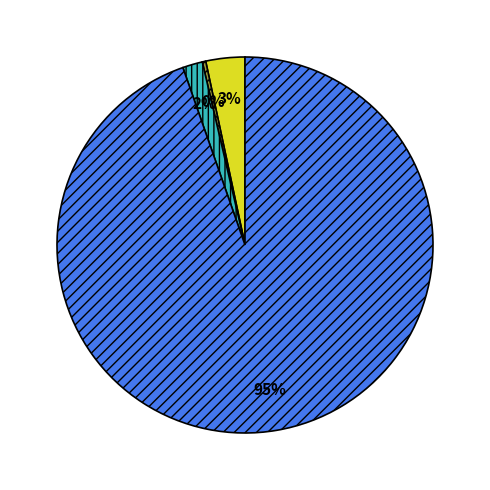

Is there a majority slice in this chart?

Yes